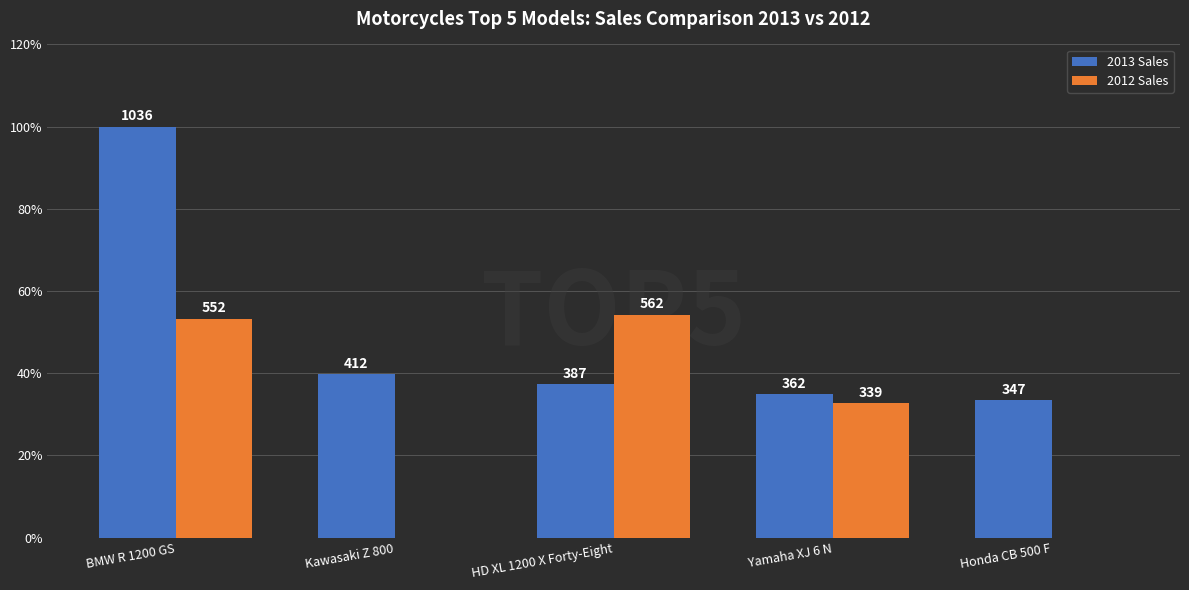

What are all the series names shown in the legend?

2013 Sales, 2012 Sales